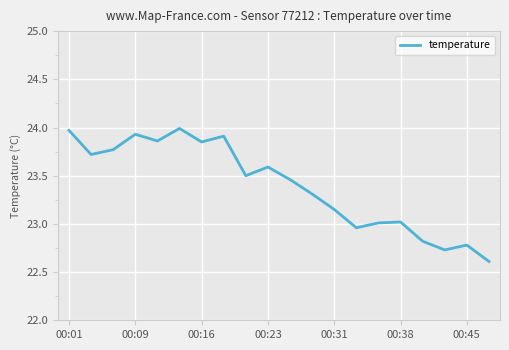

What is the smallest value displayed?

22.6